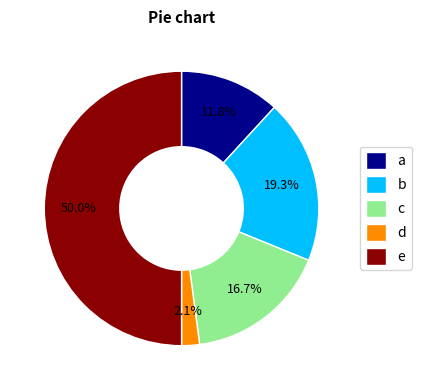

Which slice is the smallest?

d